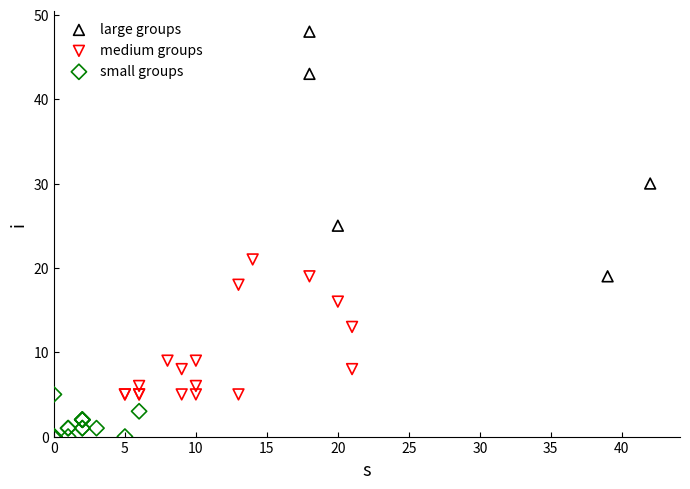

Which series has the largest Y range (max minus min)?

large groups